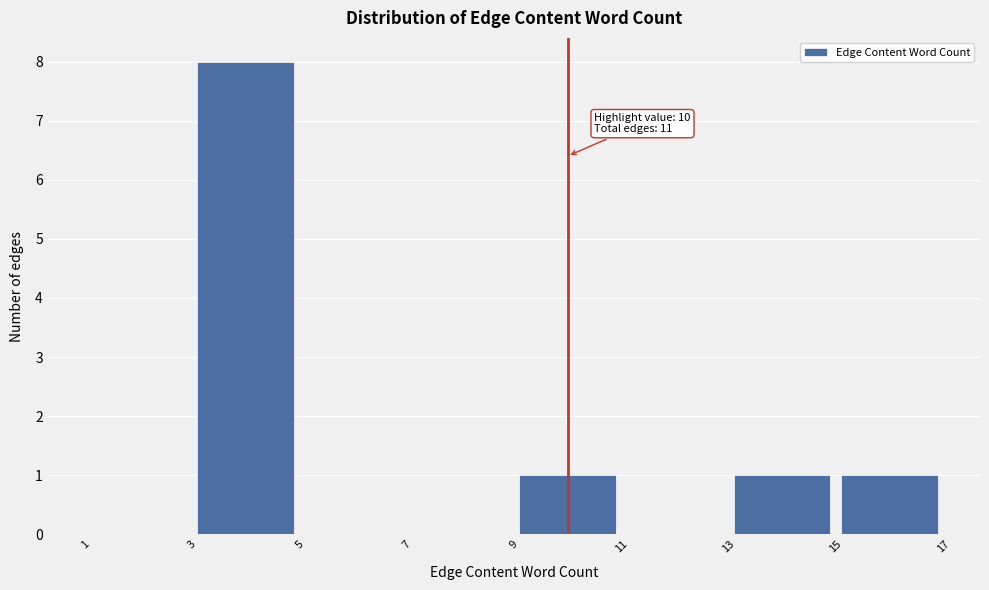

Which range on the x-axis has the tallest bar?

3 to 5